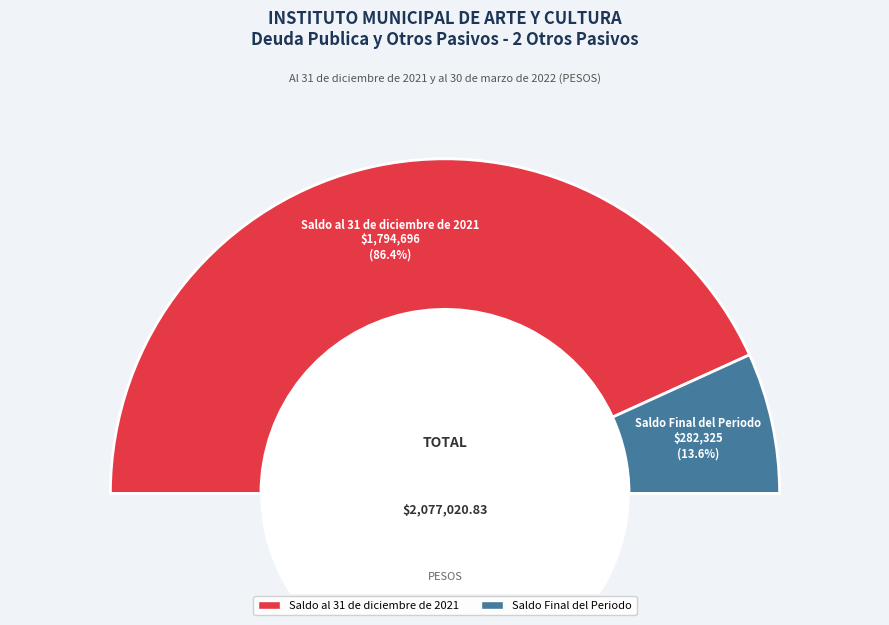

To the nearest percent, what portion does Saldo al 31 de diciembre de 2021 represent?

86%